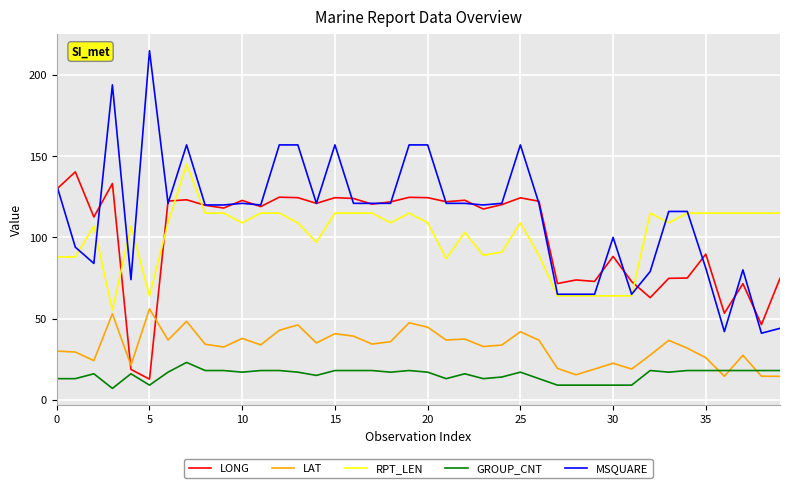

What is the lowest value of the GROUP_CNT series?

7.0